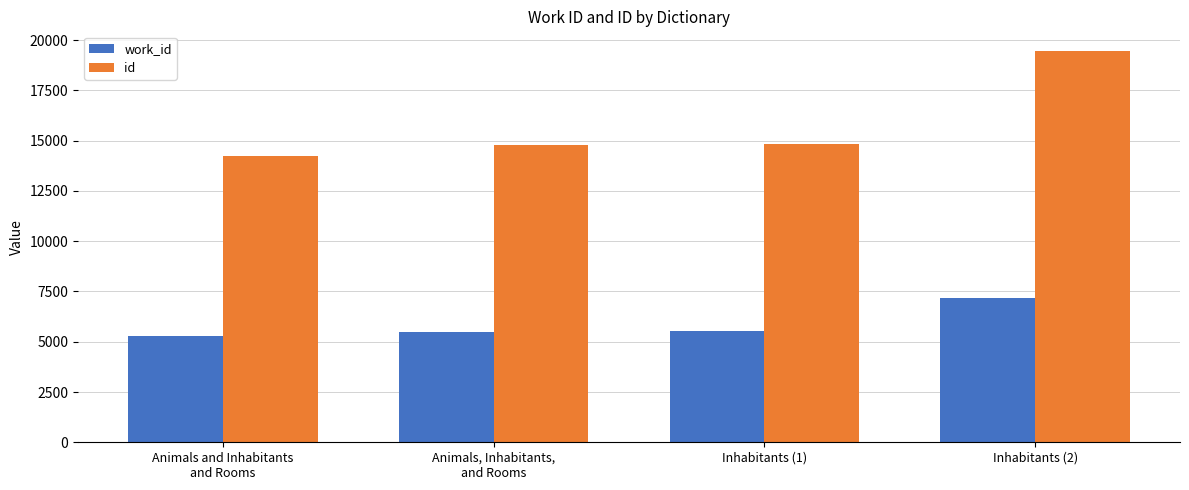

Which series has the largest total across all categories?

id